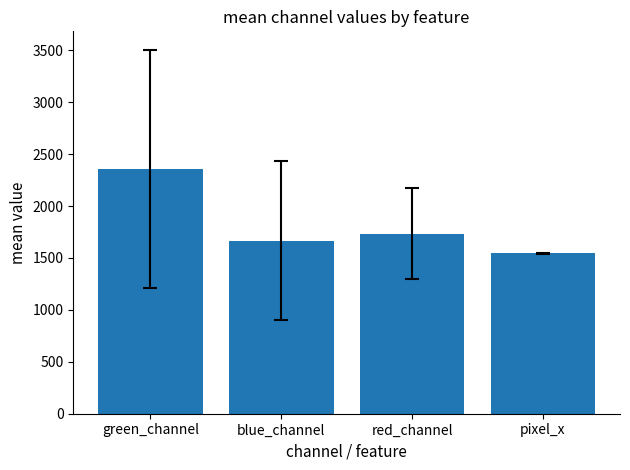

Approximately how many times larger is the value at blue_channel compared to green_channel?

0.7